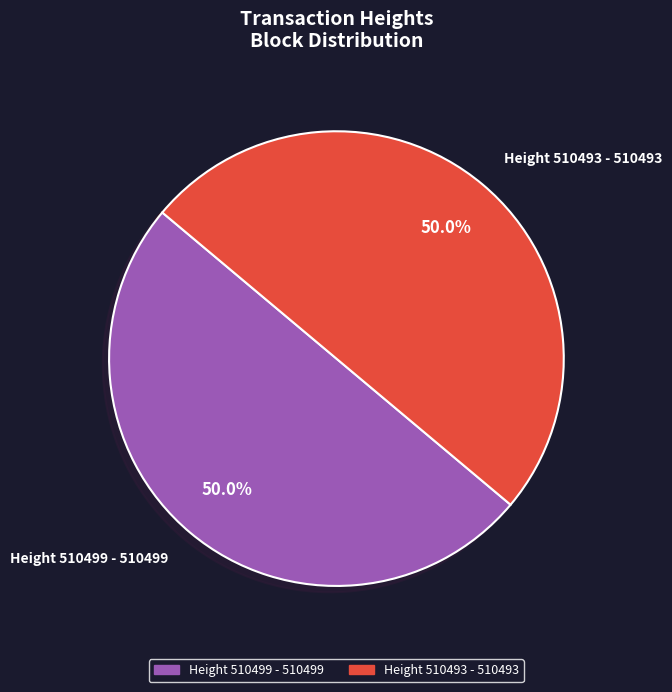

What is the total percentage of Height 510493 - 510493 and Height 510499 - 510499?

100.0%